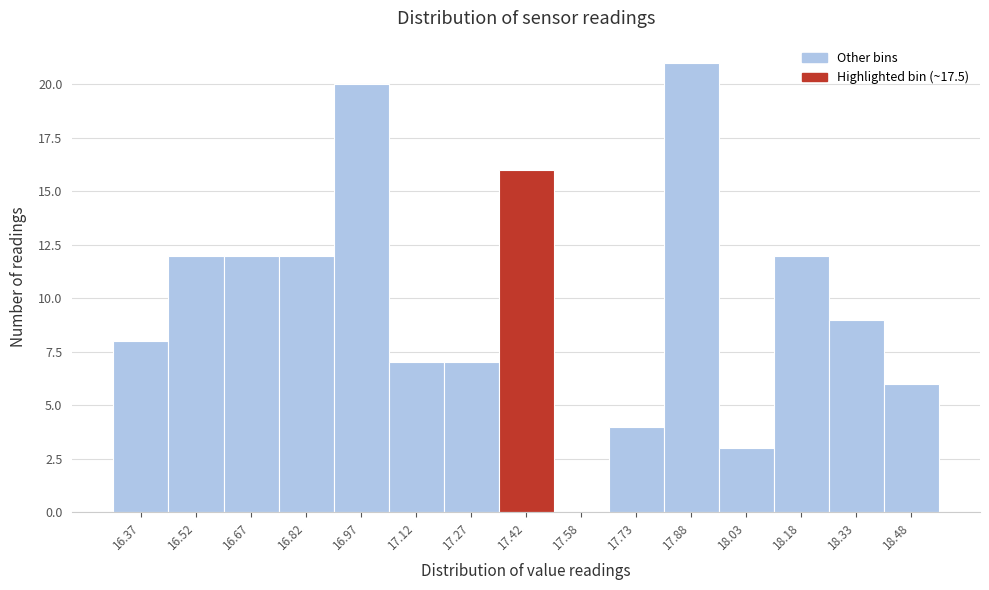

Reading left to right, transcribe all the data shown in this chart.

16.37=8	16.52=12	16.67=12	16.82=12	16.97=20	17.12=7	17.27=7	17.42=16	17.58=0	17.73=4	17.88=21	18.03=3	18.18=12	18.33=9	18.48=6